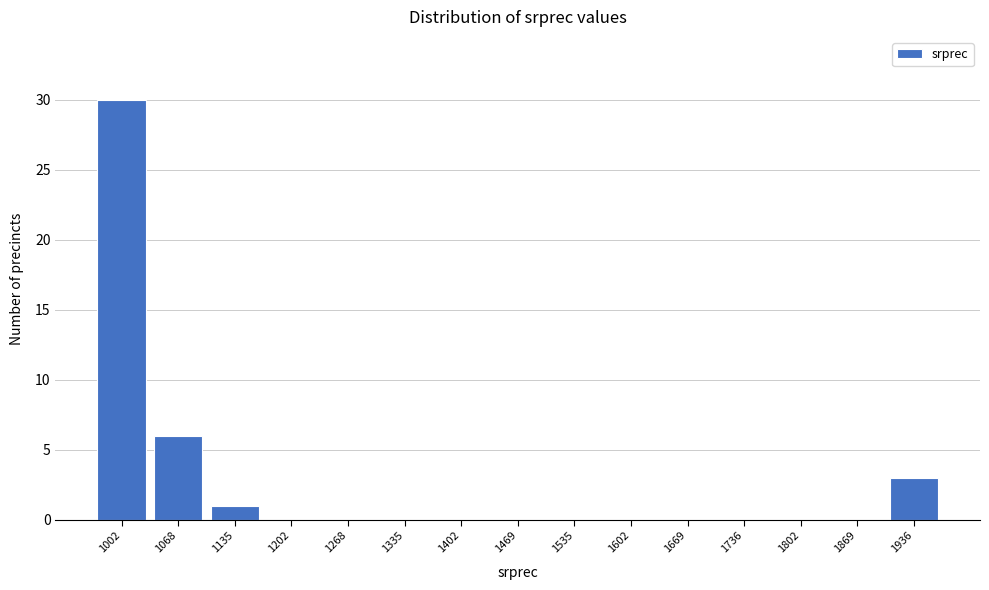

Reading right to left, transcribe all the data shown in this chart.

1936=3	1869=0	1802=0	1736=0	1669=0	1602=0	1535=0	1469=0	1402=0	1335=0	1268=0	1202=0	1135=1	1068=6	1002=30